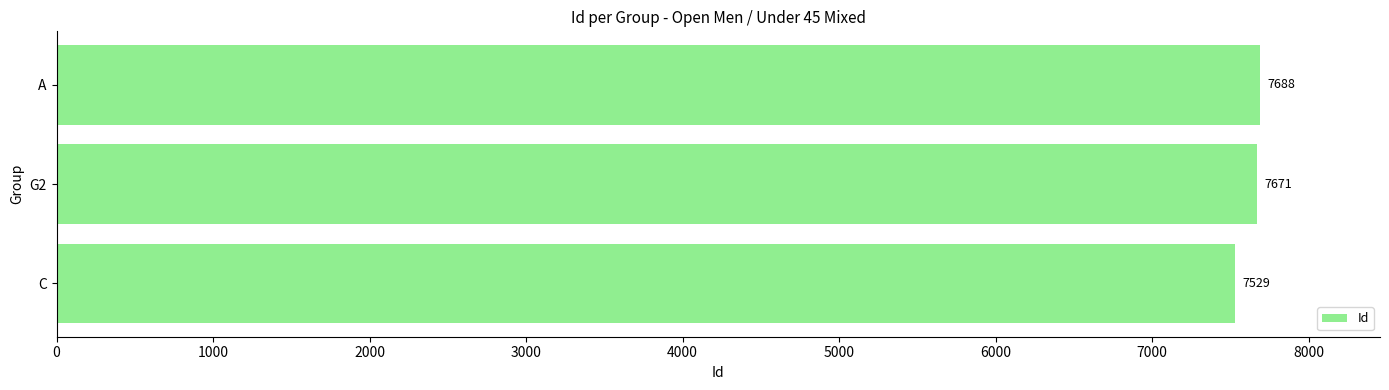

Reading top to bottom, list all the values displayed in this chart.

7688	7671	7529